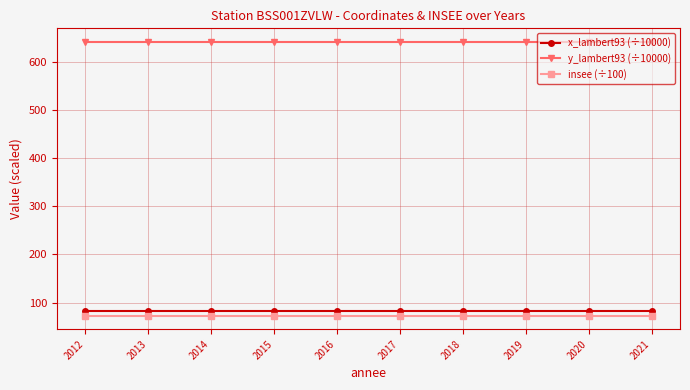

What is the spread (max minus min) of values at 2018?

567.1